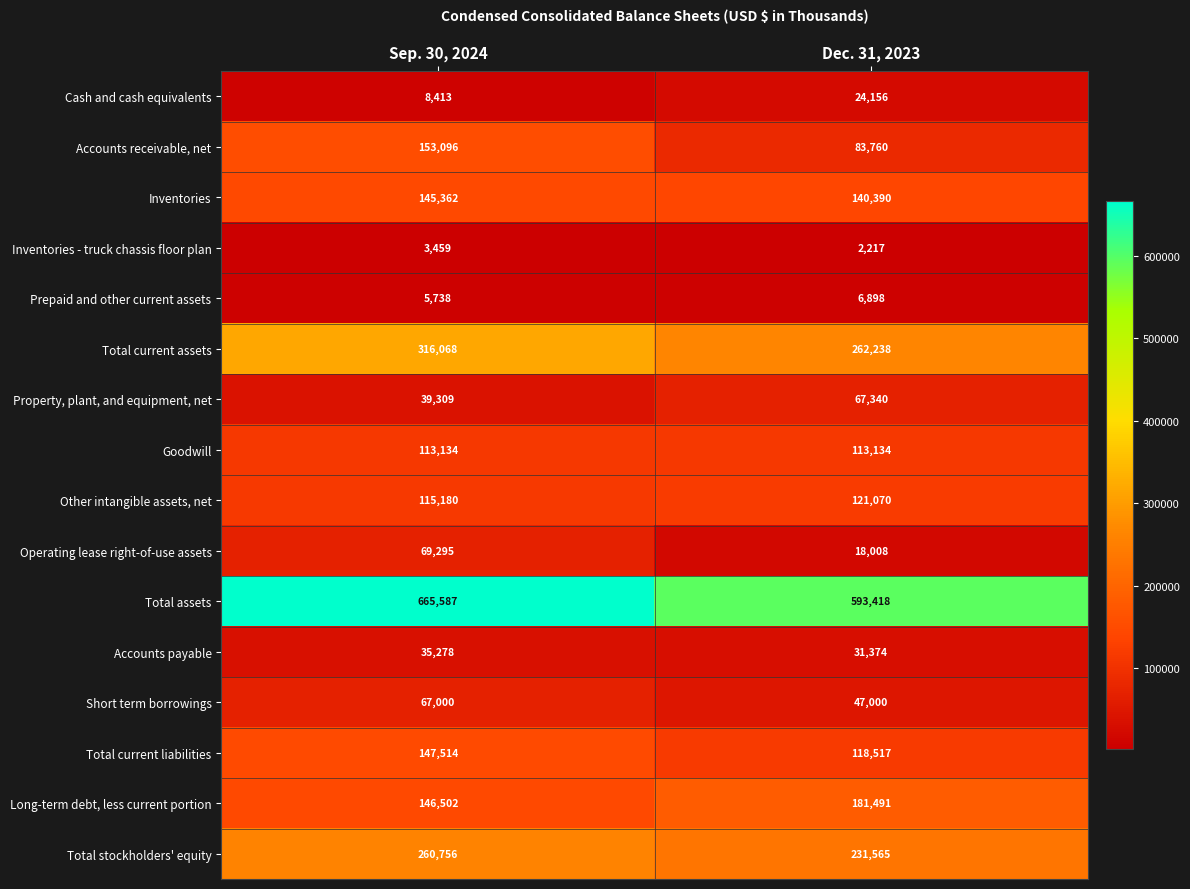

Which category has the highest value across all series?

Sep. 30, 2024